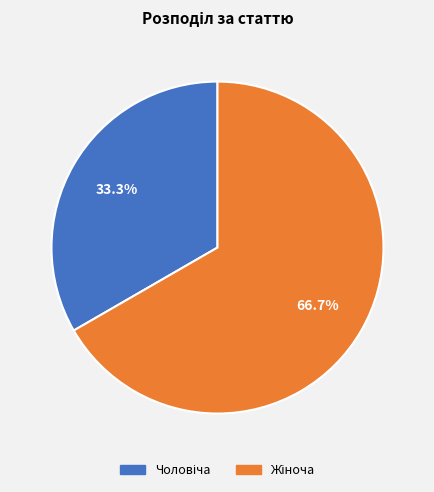

Is there any slice that represents more than half of the pie?

Yes